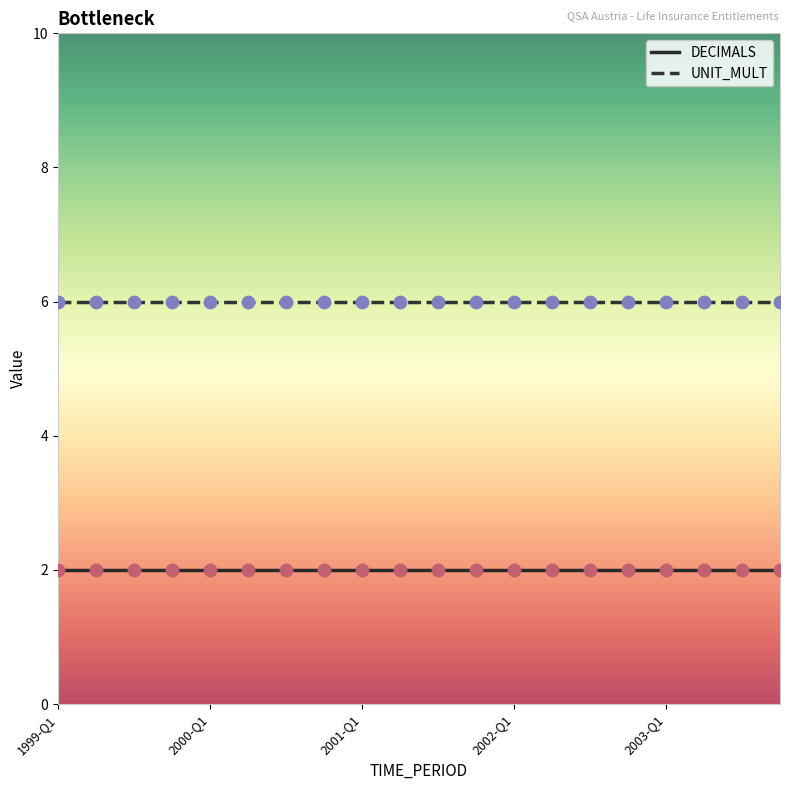

What are all the series names shown in the legend?

DECIMALS, UNIT_MULT